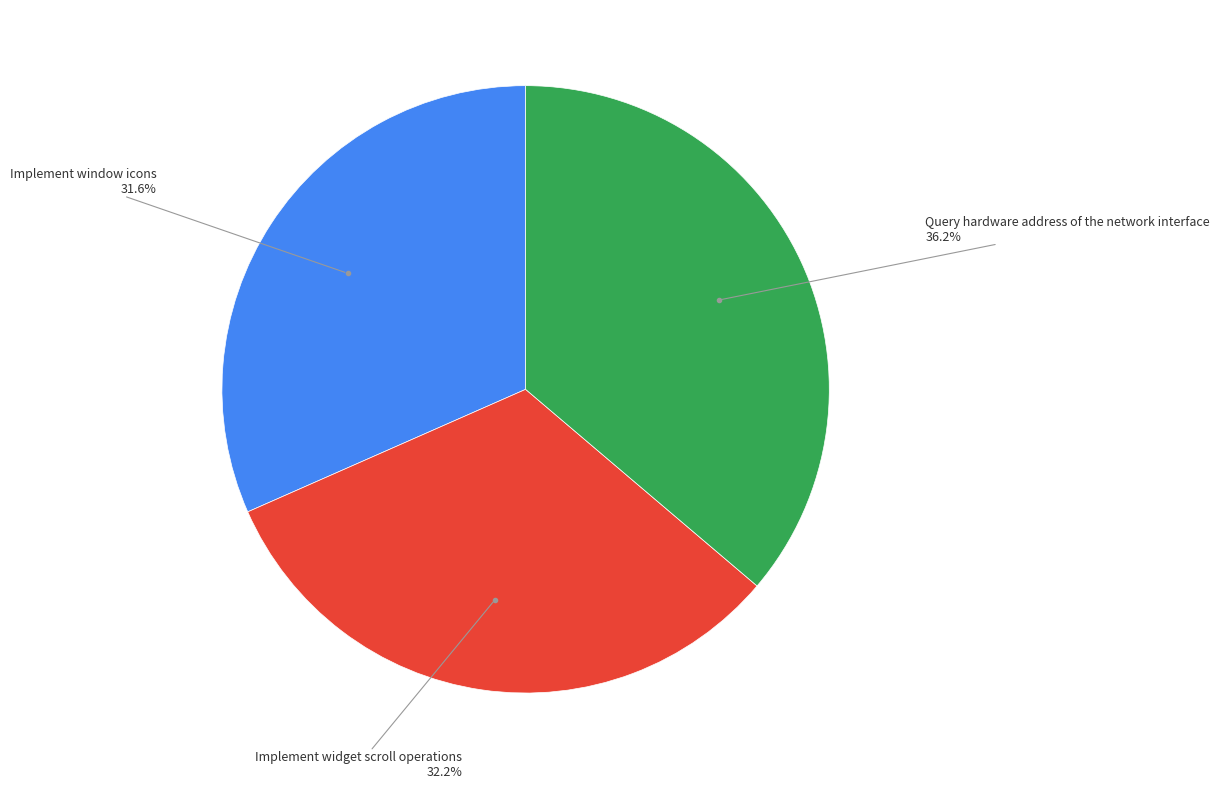

How many slices are in this pie chart?

3